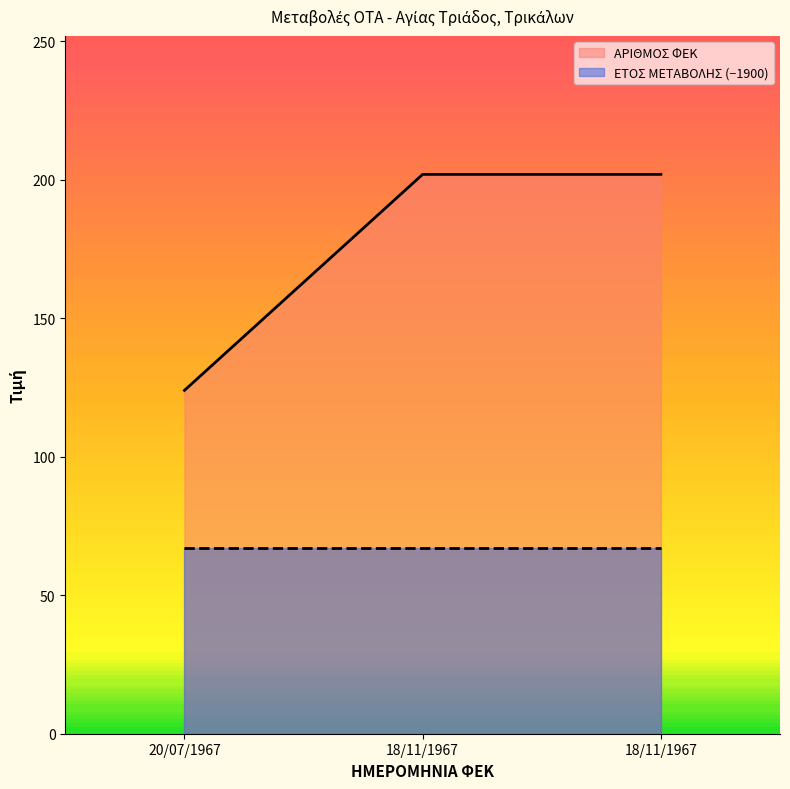

How many values are below 202?

1